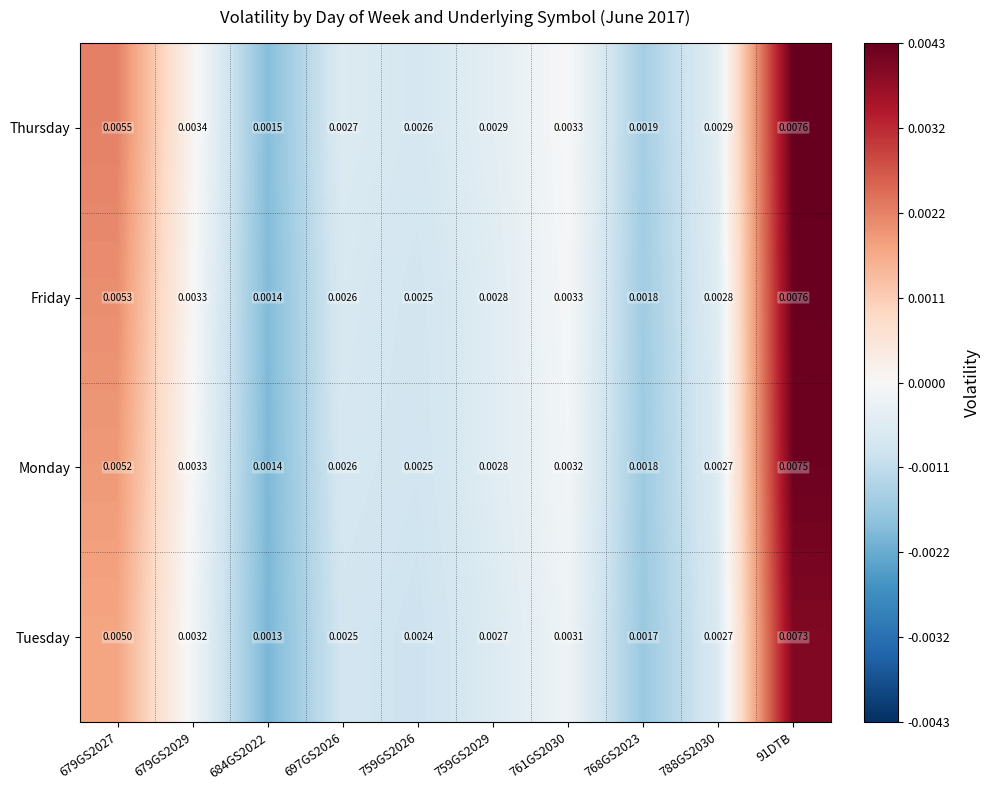

List the series in order of their overall mean, highest first.

Thursday, Friday, Monday, Tuesday